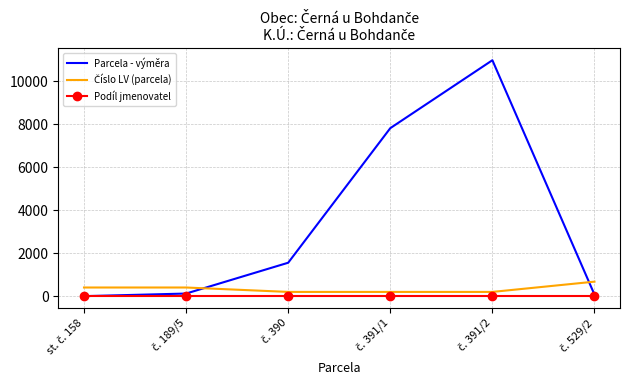

Which series has the largest range (max minus min)?

Parcela - výměra